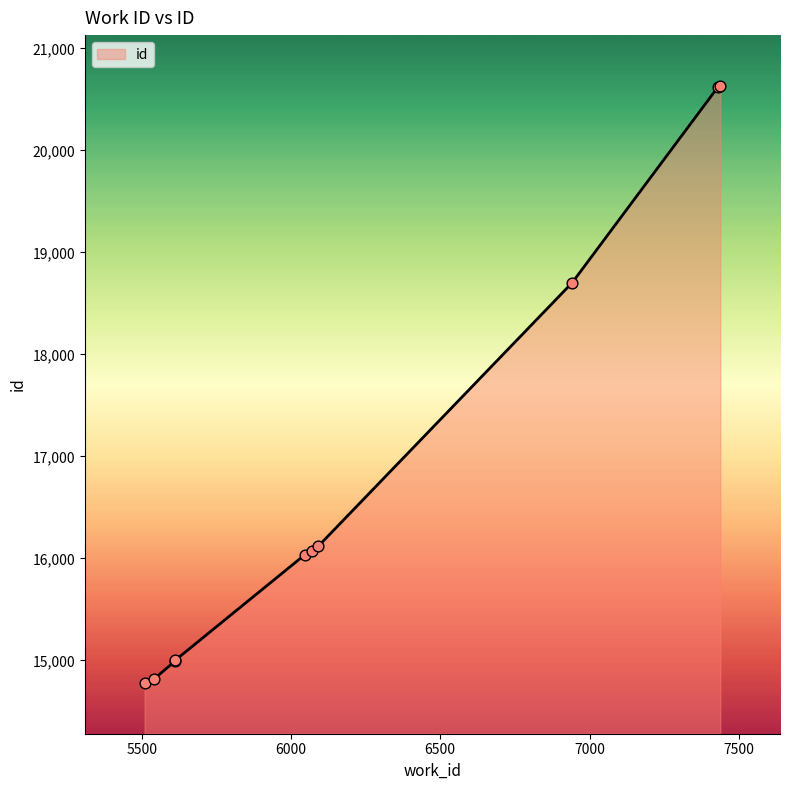

What is the ratio of the value at 7438 to the value at 6069?

1.3